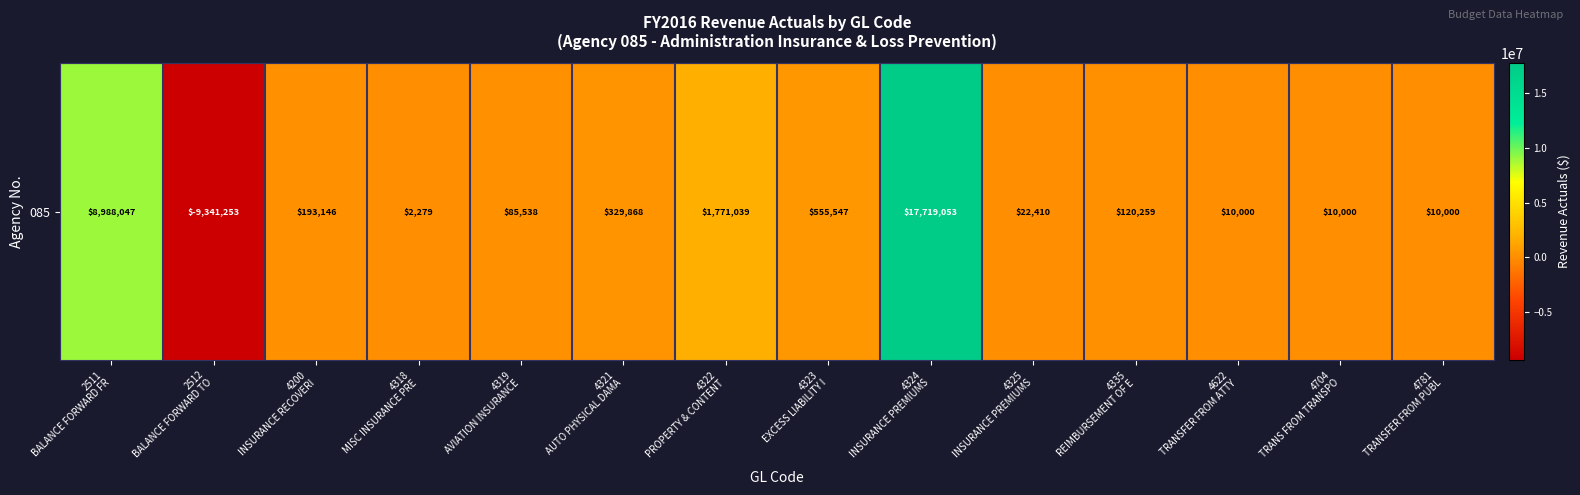

What is the average value?

1462567